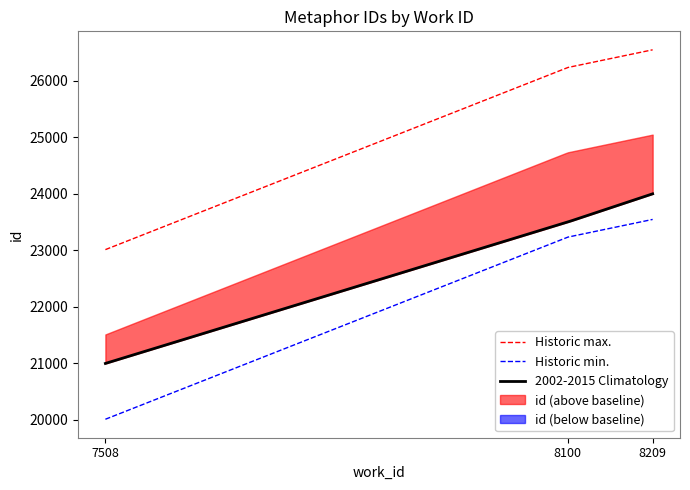

Reading right to left, list all the values displayed in this chart.

25047	24733	21513